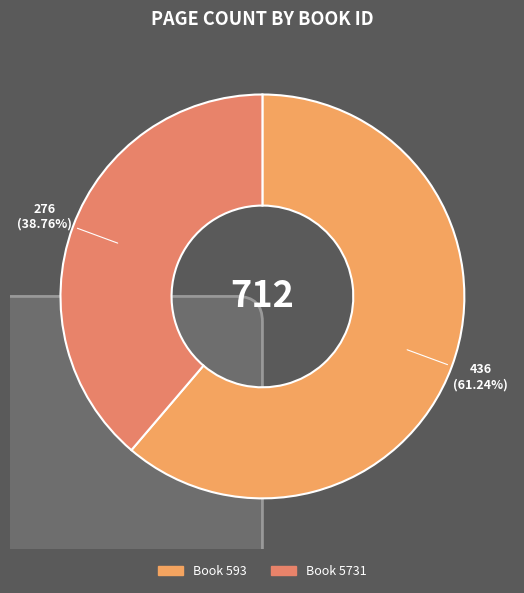

Is it true that 593 is 67% of the pie?

False